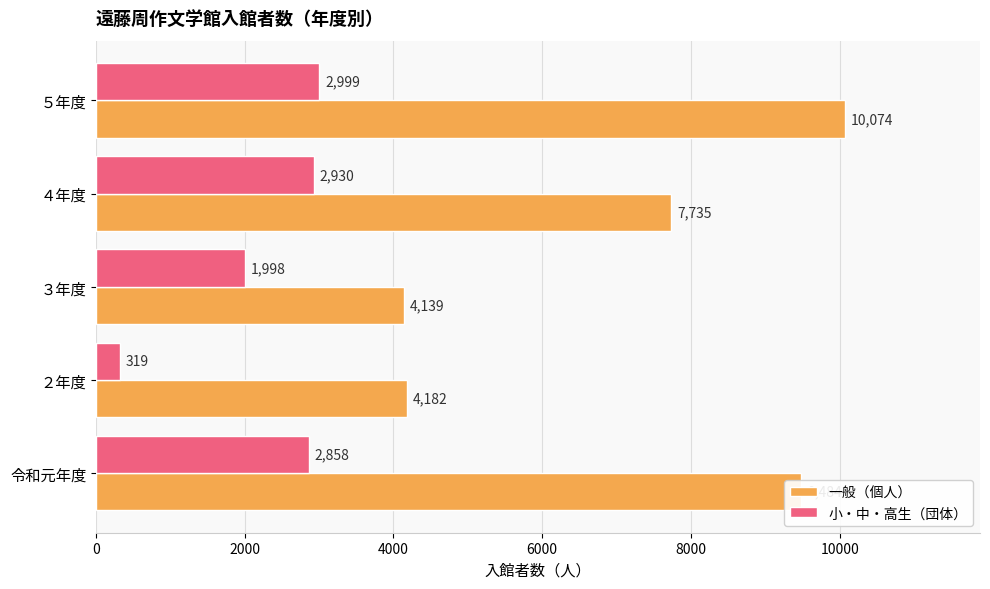

The value of 一般（個人） at ３年度 is 4139. True or false?

True